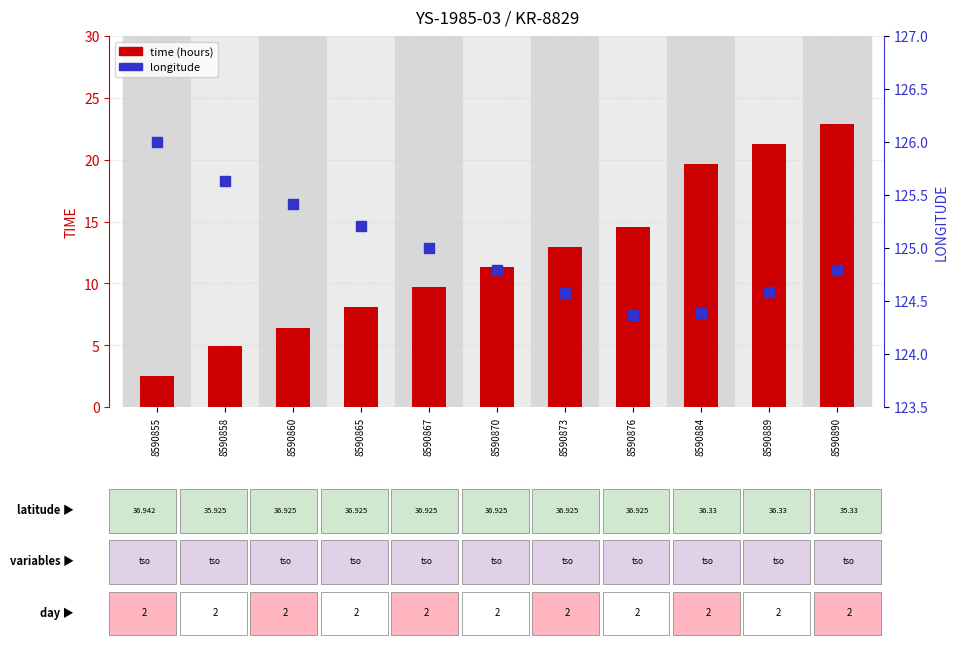

At how many categories does at least one series exceed 123?

11